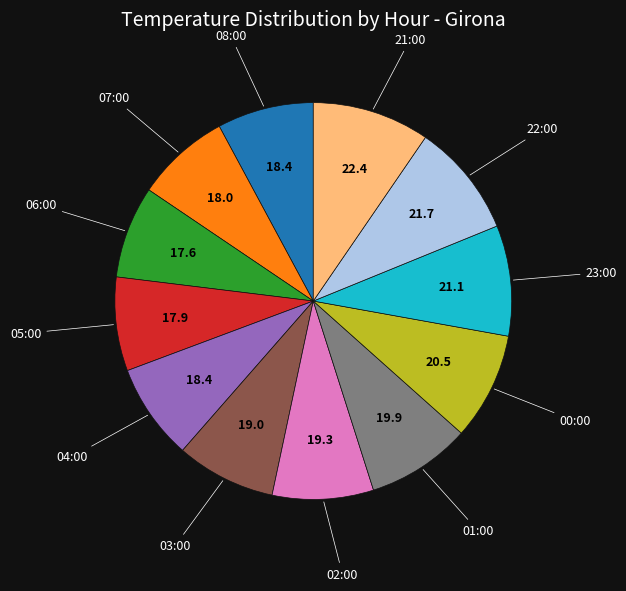

How many slices are in this pie chart?

12